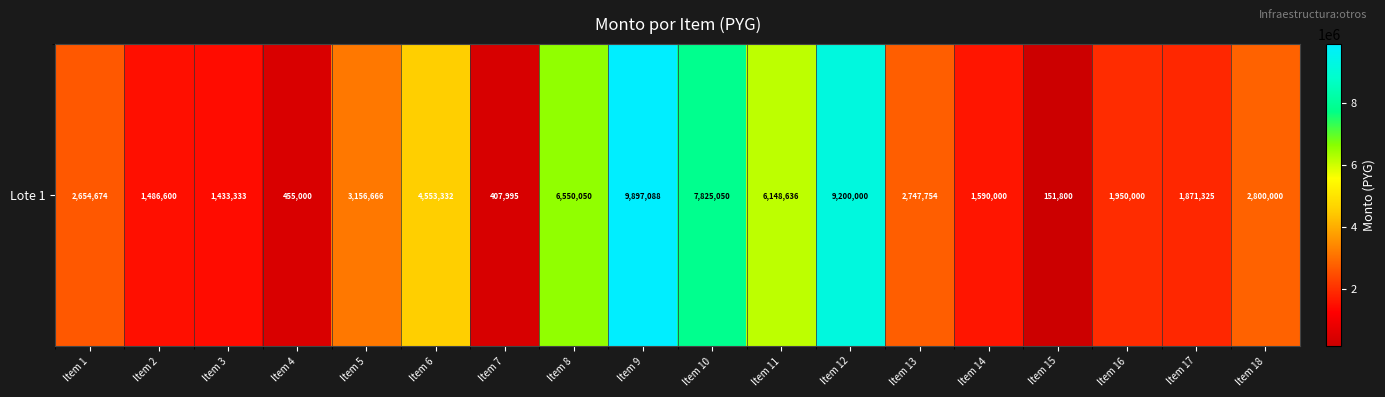

What is the difference between the maximum and minimum values?

9745288